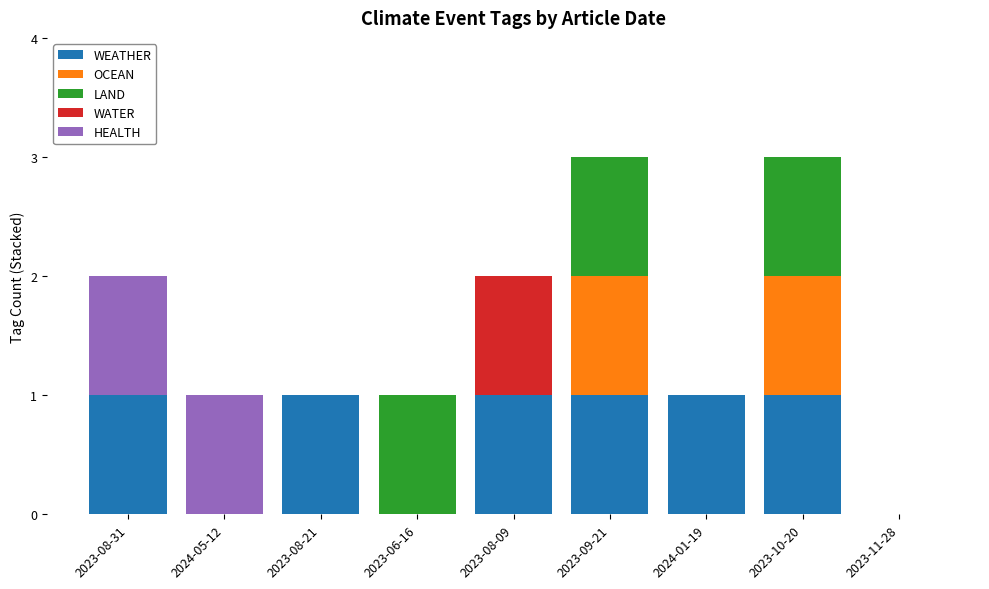

The value of WEATHER at 2023-08-21 is 0. True or false?

False